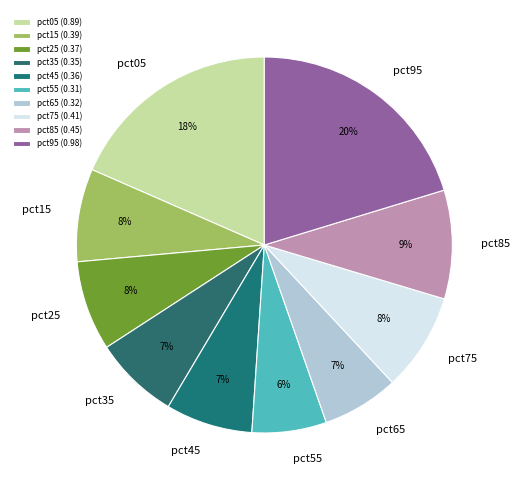

Combined, do pct95 and pct05 account for over 50%?

No